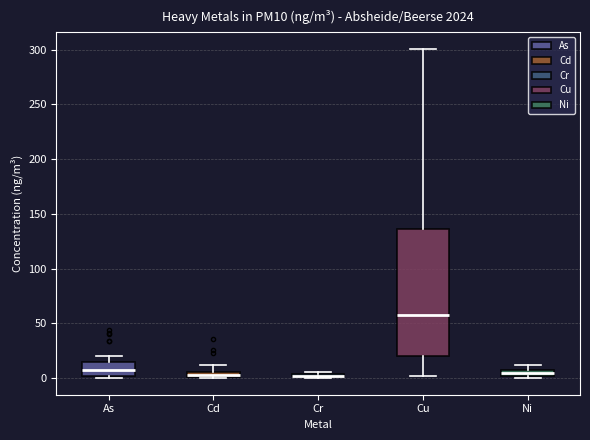

Where does the median line of the box for As sit on the y-axis? The values are not printed on the chart, so give them approximately, as read against the axis.

5